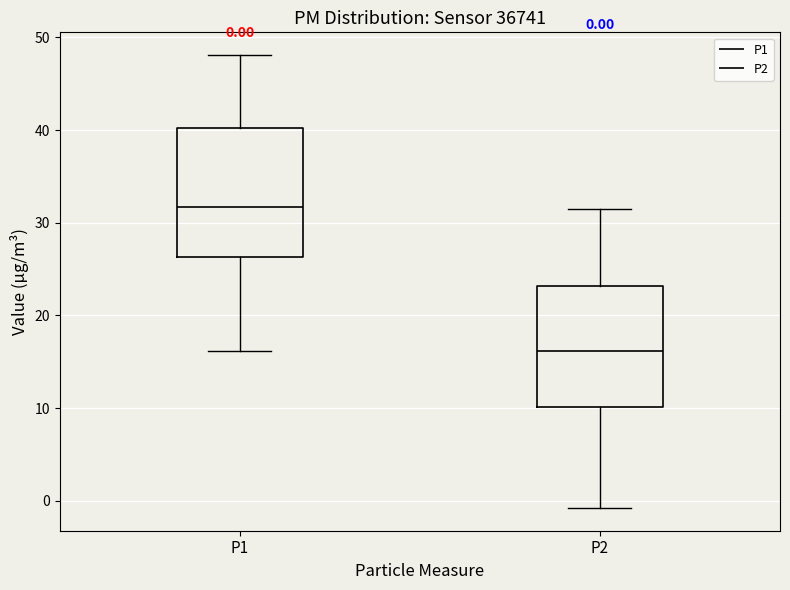

Which box's median line is the highest?

P1